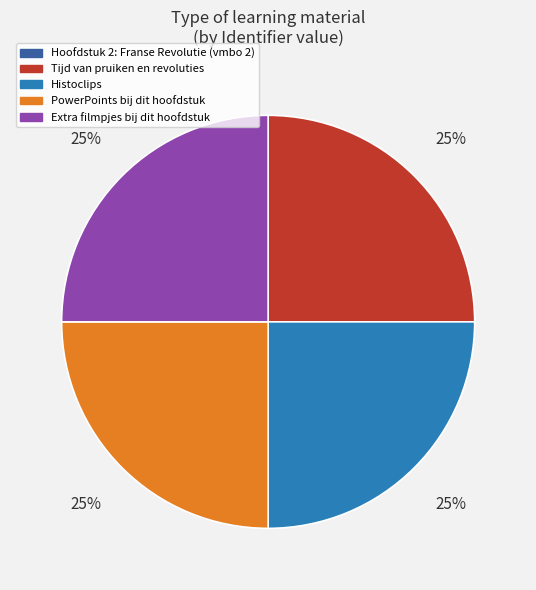

To the nearest percent, what is the difference between the largest and smallest slice percentages?

25%